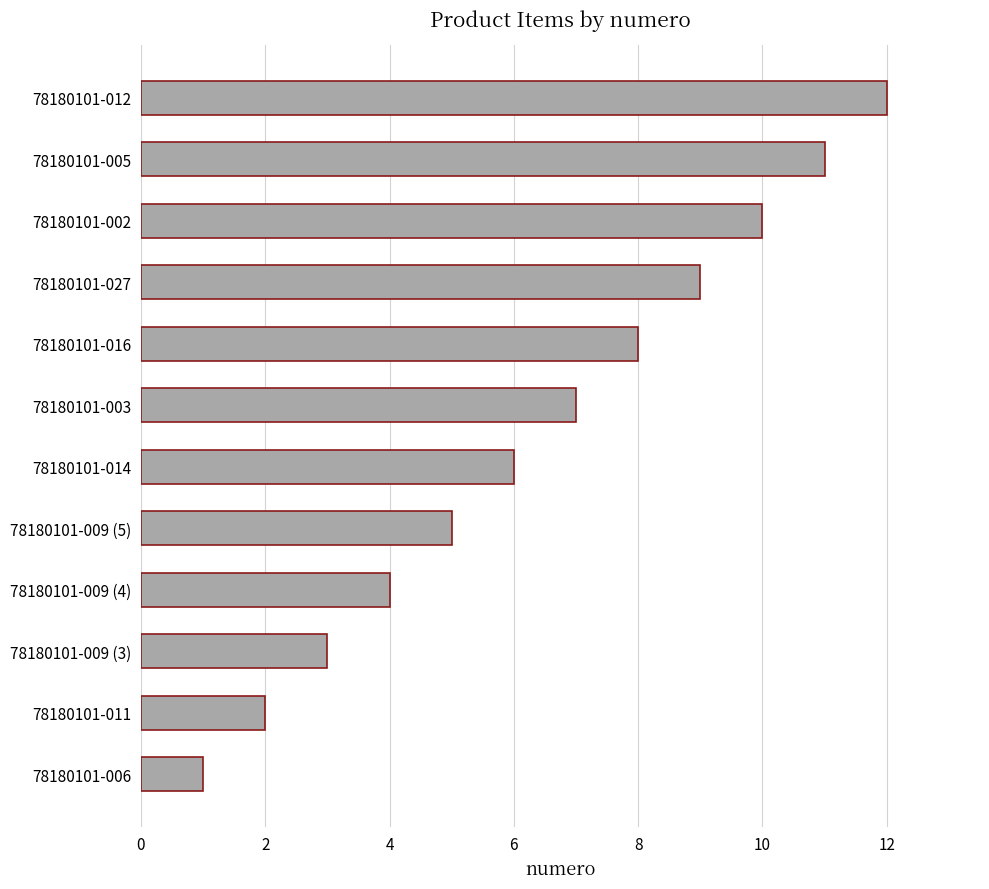

Is it true that the value at 78180101-005 is 4?

False